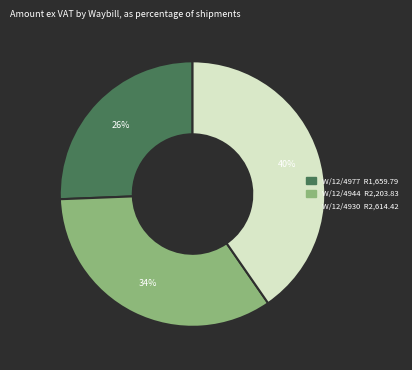

Which category has the smallest portion of the pie?

W/12/4977